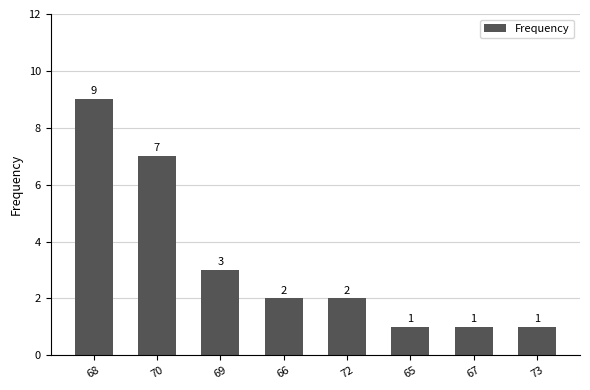

Approximately how many times larger is the value at 65 compared to 72?

0.5